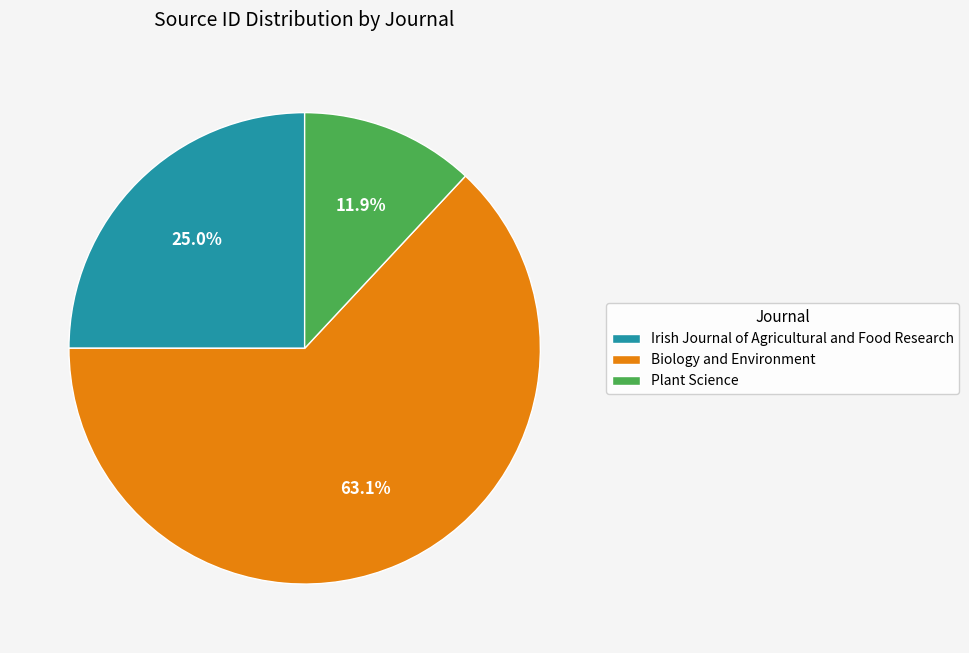

What percentage do Irish Journal of Agricultural and Food Research and Biology and Environment together represent?

88.1%